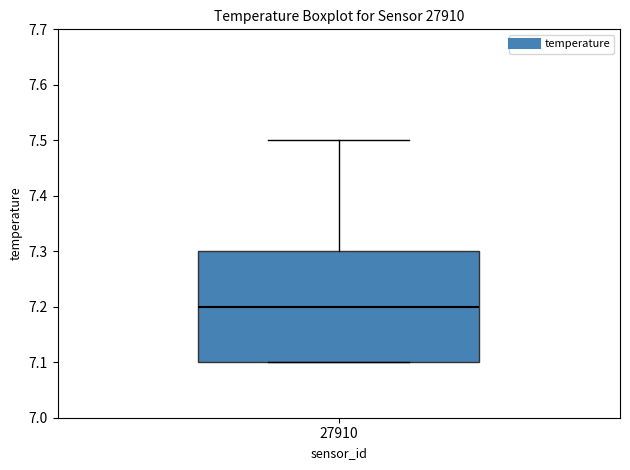

Read this box plot against the y-axis: the position of the median line, the range covered by the box, and the ends of both whiskers. The values are not printed on the chart, so give them approximately, as read against the axis.

median 7.2, box 7.1 to 7.3, whiskers 7.1 to 7.5